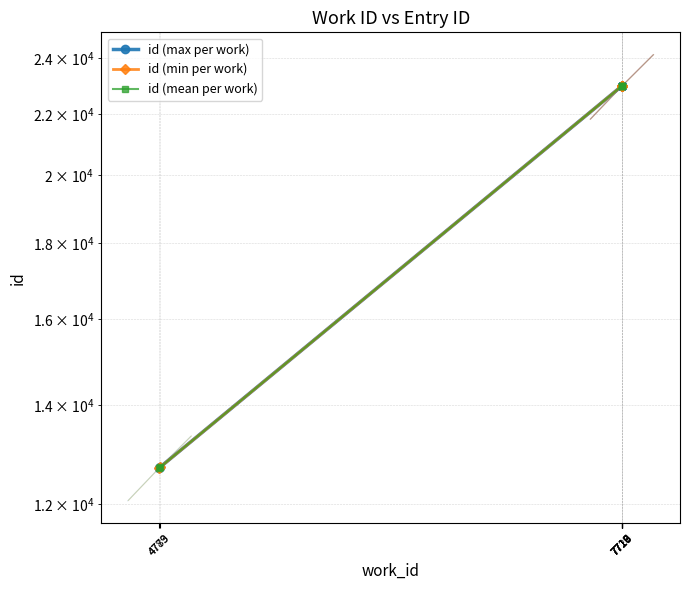

What are all the series names shown in the legend?

id (max per work), id (min per work), id (mean per work)